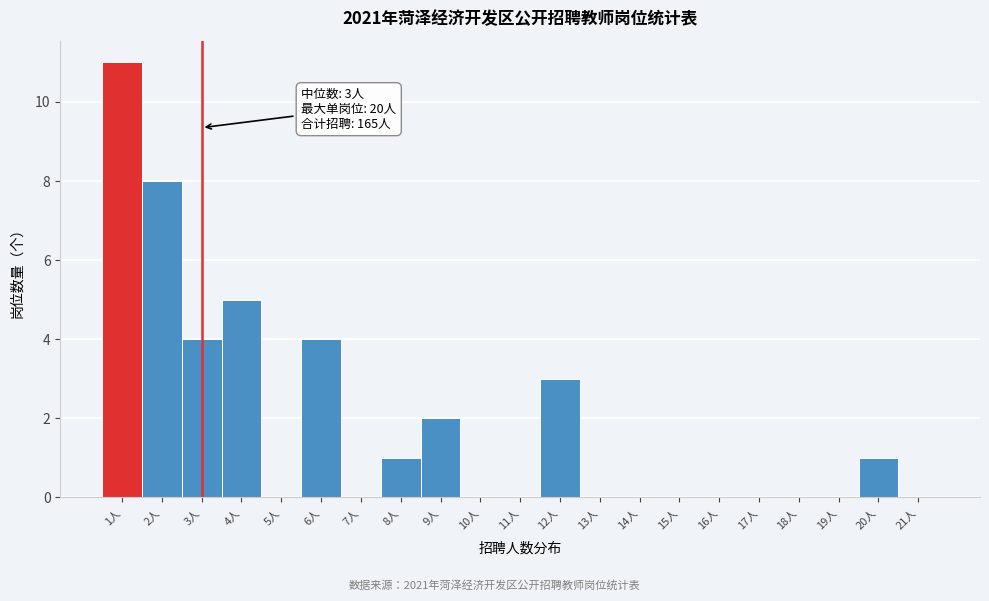

Which range on the x-axis has the tallest bar?

0.5 to 1.5